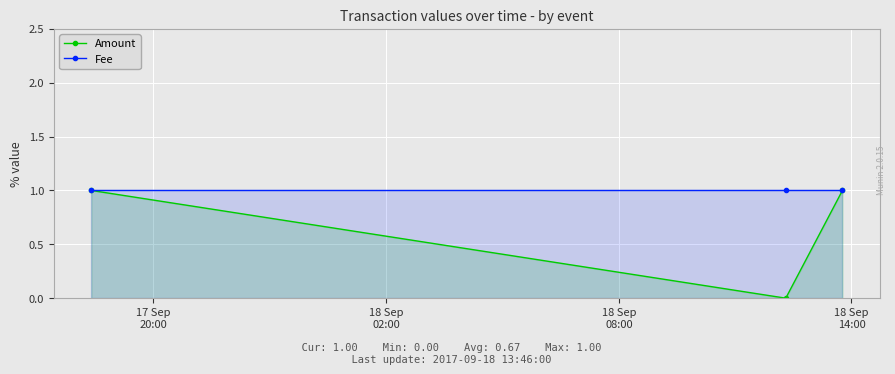

What value does the Fee series have at 17 Sep
20:00?

1